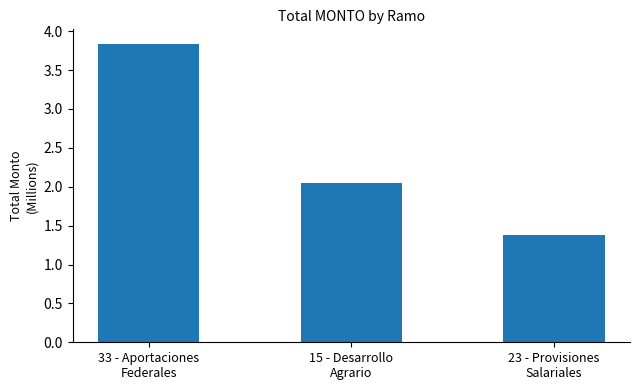

What is the difference between the maximum and minimum values?

2.4